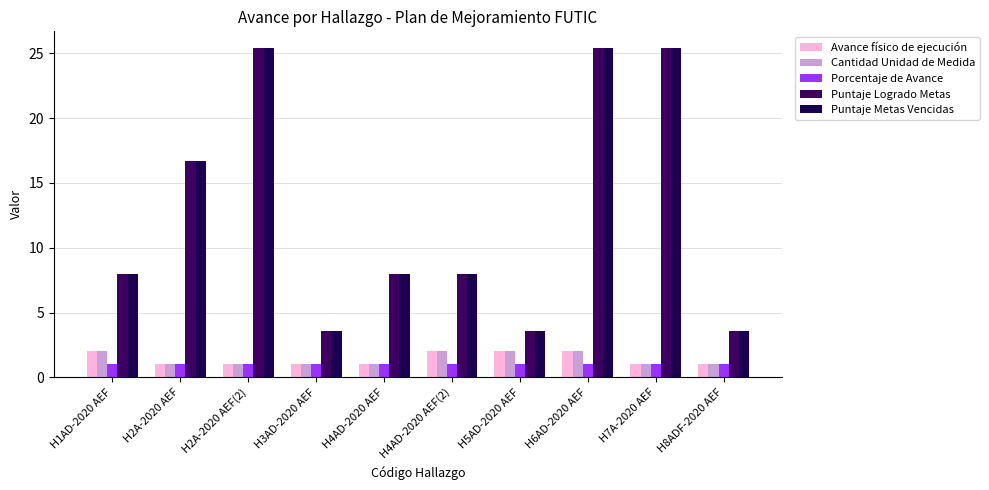

Read the Puntaje Logrado Metas value at H7A-2020 AEF.

25.4